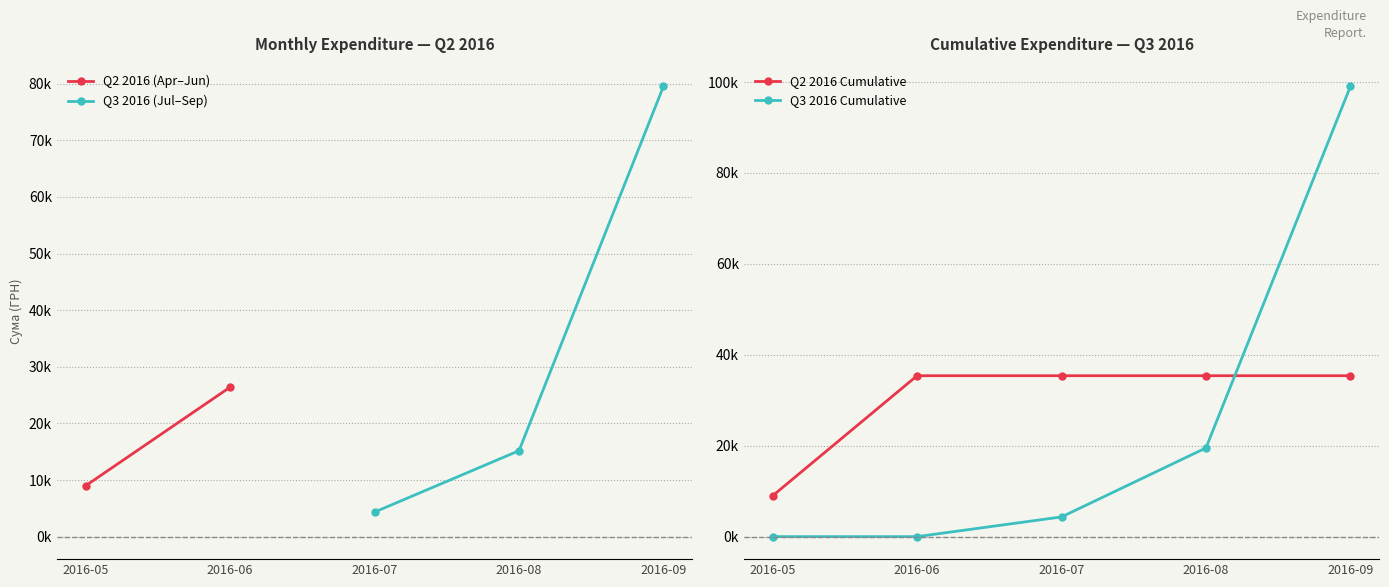

The Q3 2016 (Jul–Sep) series shows nan at 2016-05. True or false?

False